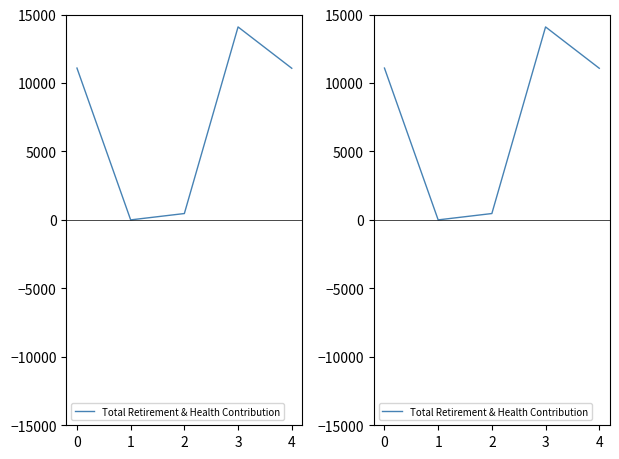

Does the chart display data point markers on the line(s)?

No